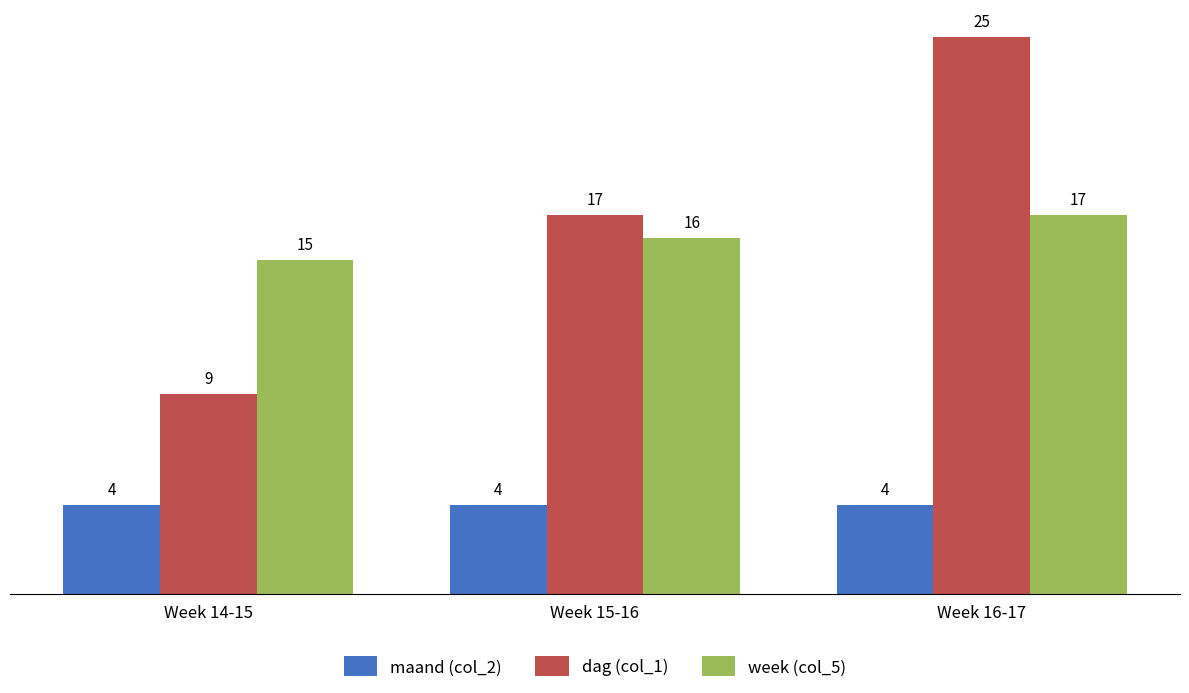

The value of dag (col_1) at Week 14-15 is 9. True or false?

True